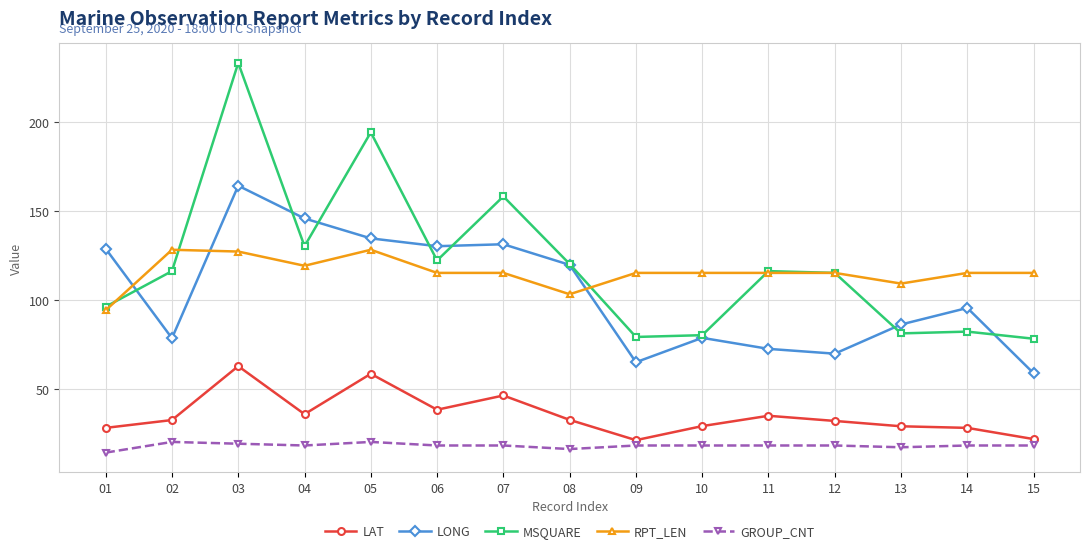

How many data points in LAT are above 32?

8